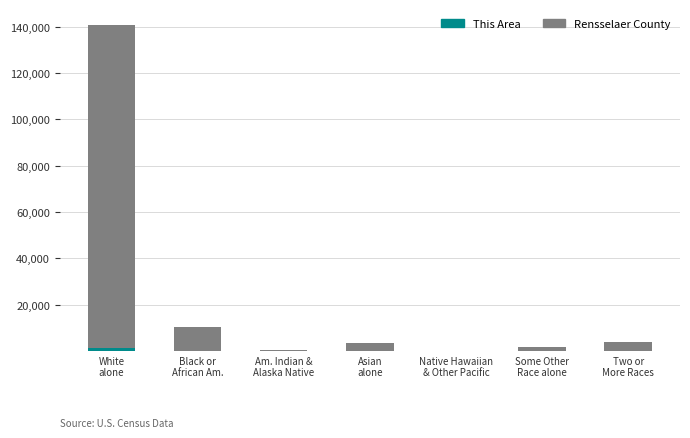

How many data points does each series have?

7